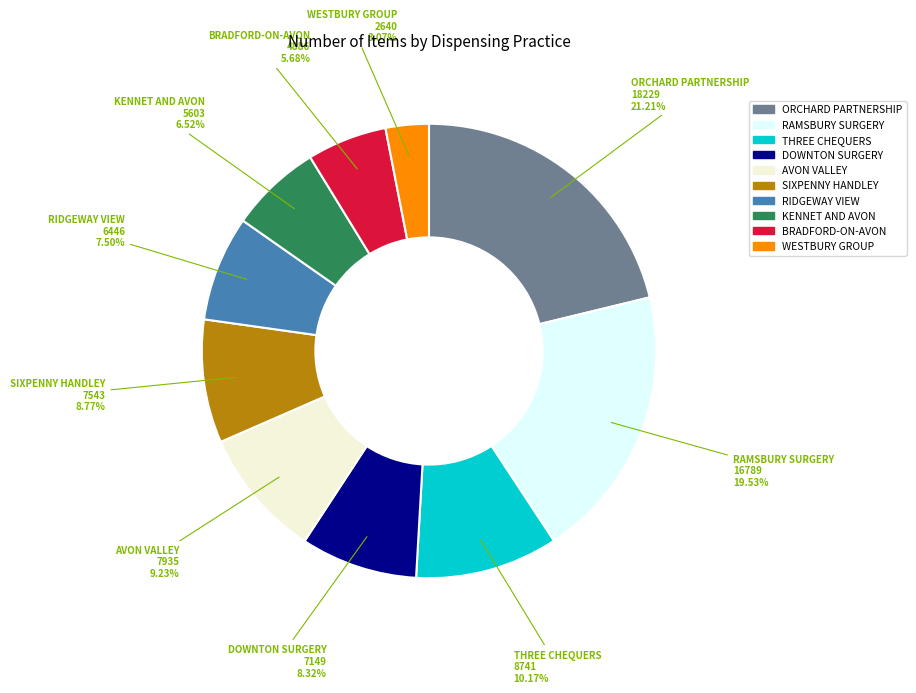

Is there a majority slice in this chart?

No